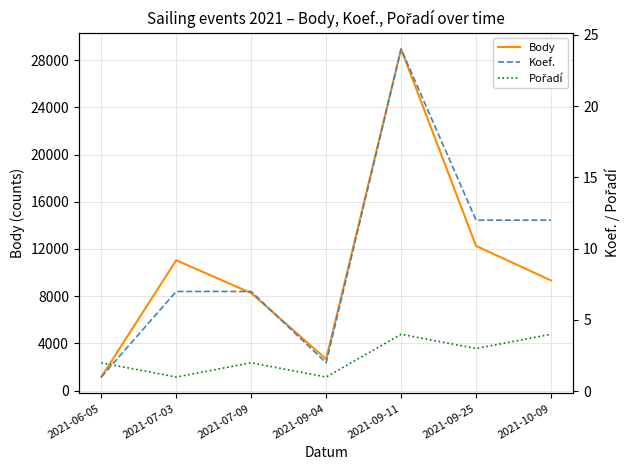

Which series changed the most between 2021-07-09 and 2021-10-09?

Body